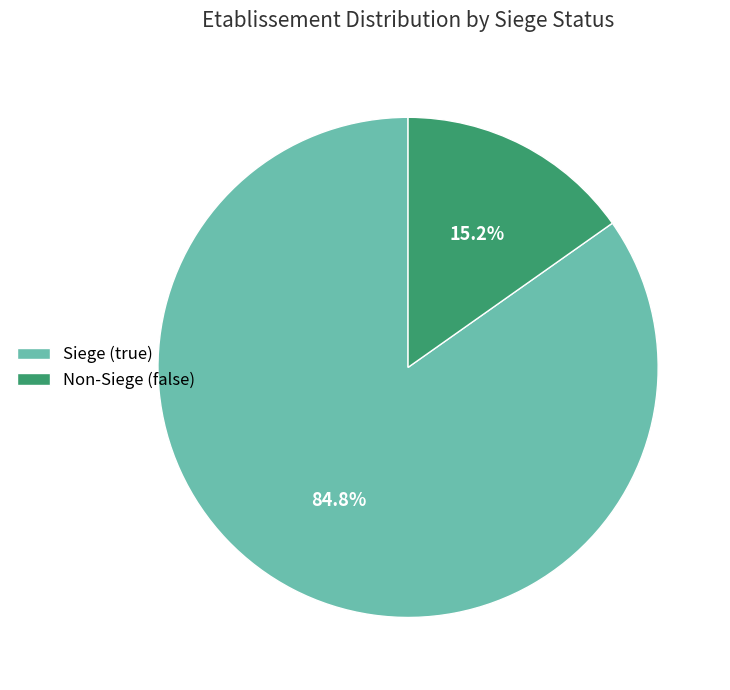

How many segments does this pie chart have?

2